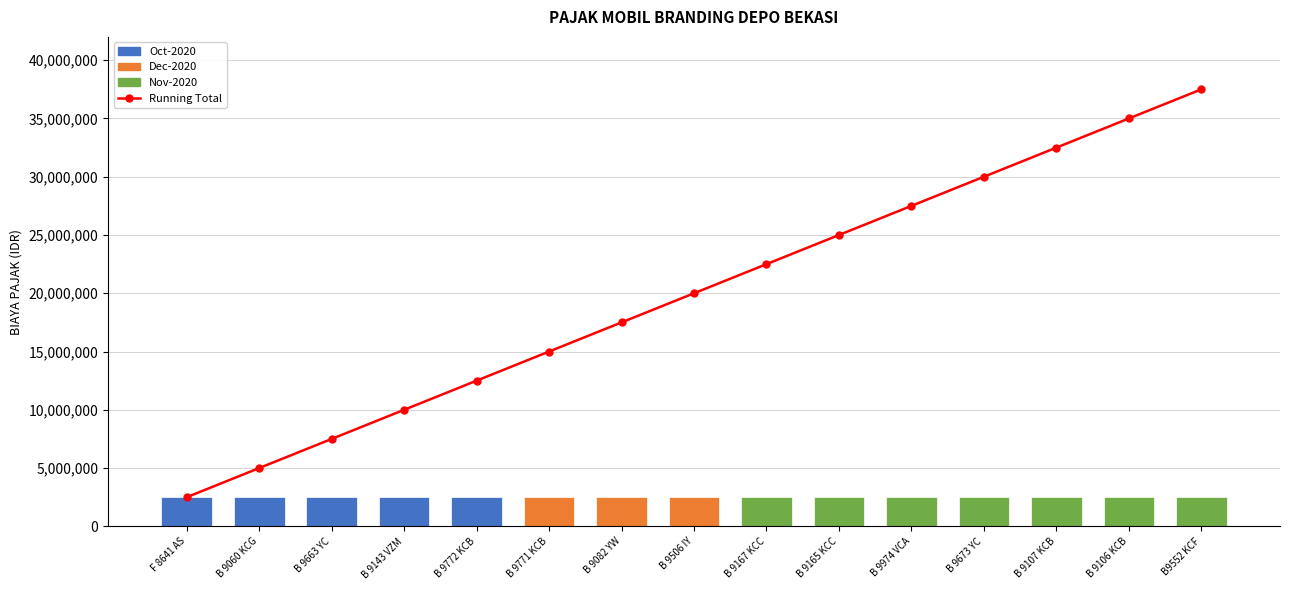

What is the change in value from B 9663 YC to B 9772 KCB?

+5000000